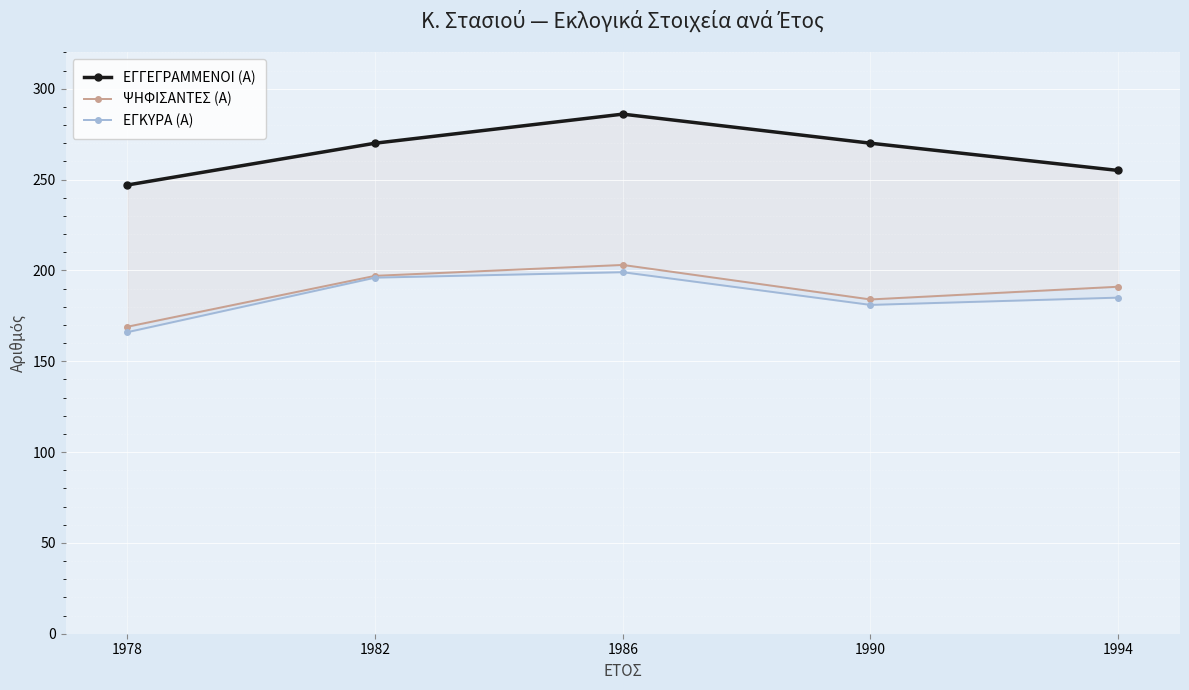

What is the minimum value shown in the chart?

166